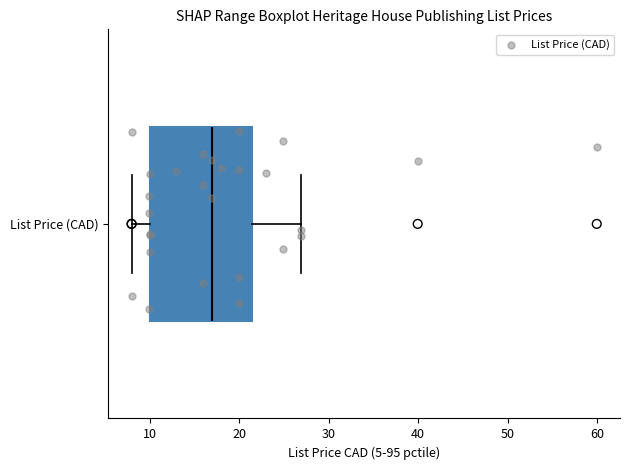

Transcribe this box plot: give where the median line is, the range the box spans, and where the two whiskers end, as read against the x-axis. The values are not printed on the chart, so give them approximately, as read against the axis.

median 17, box 10 to 21, whiskers 8 to 27